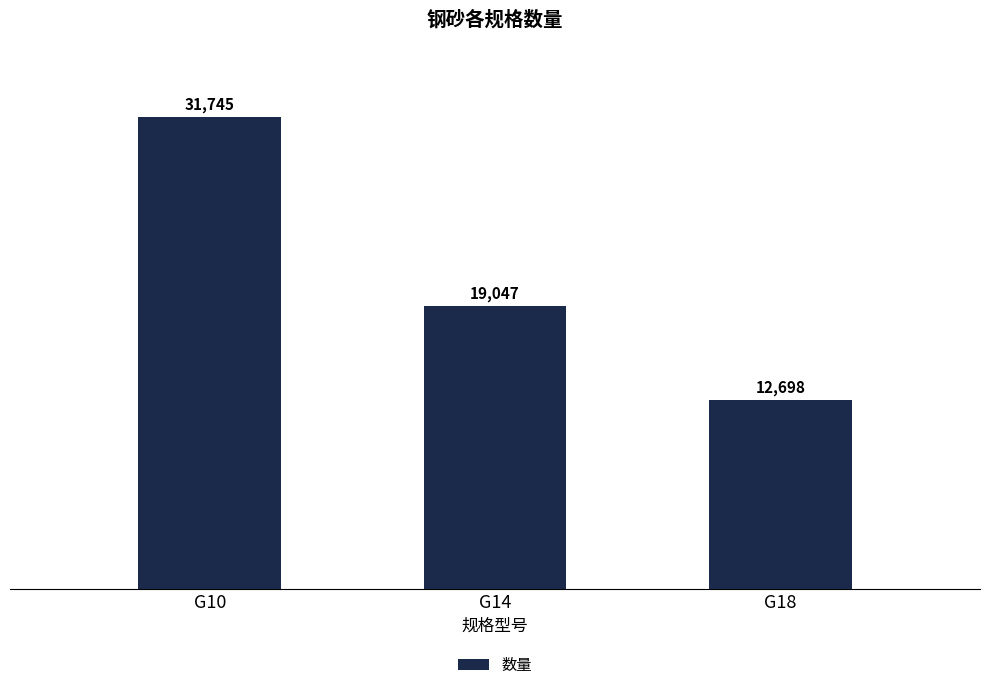

Reading left to right, list all the values displayed in this chart.

31745	19047	12698